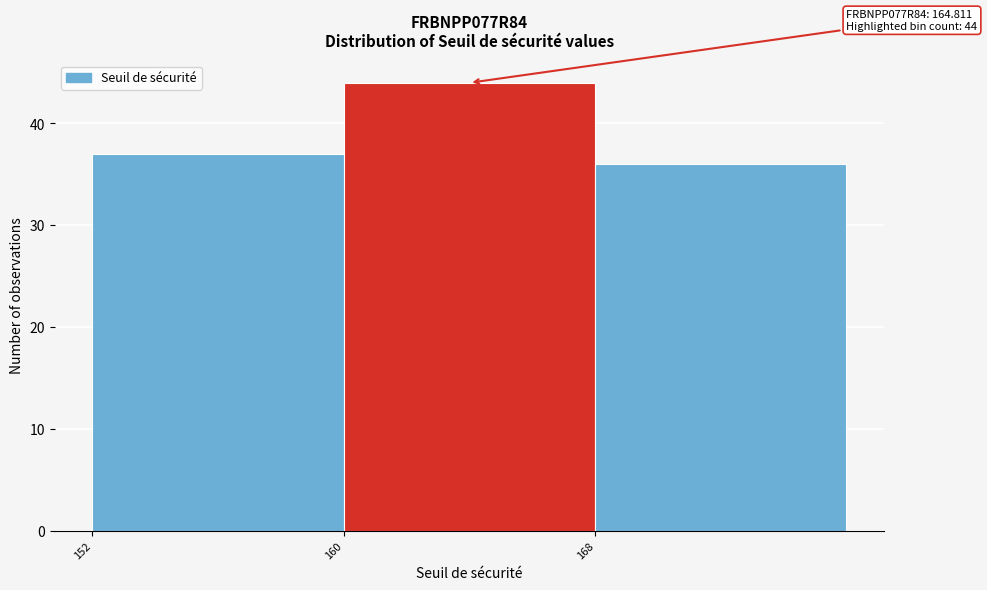

Which range on the x-axis has the tallest bar?

160 to 168